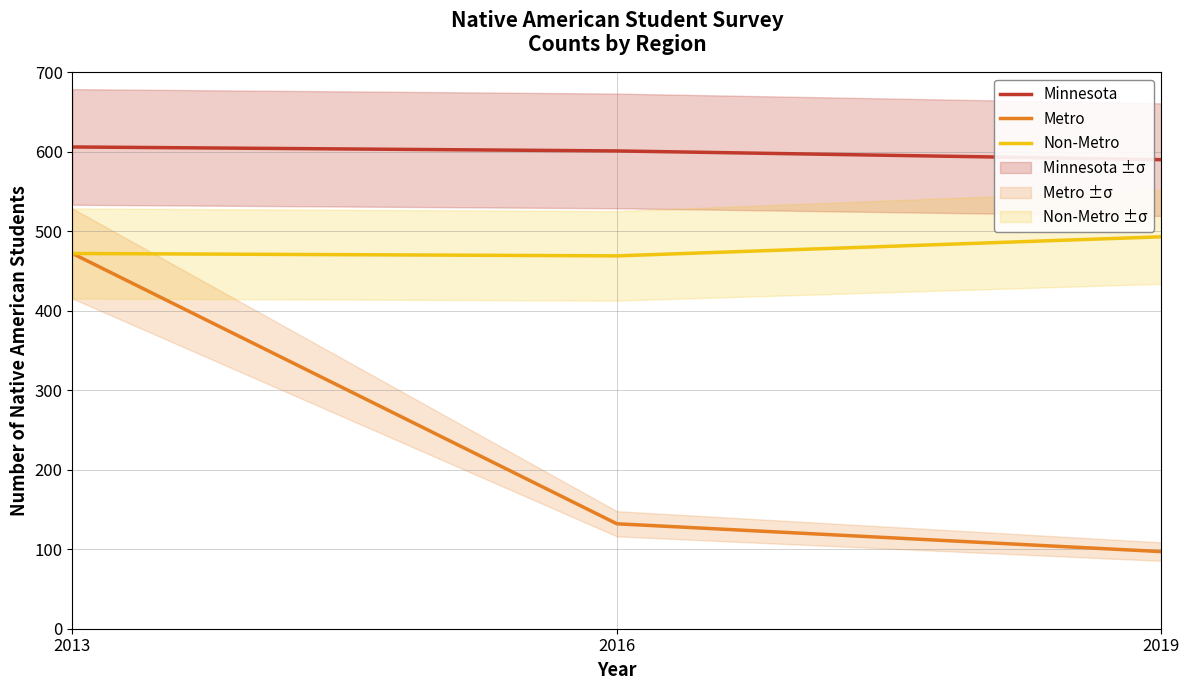

Does the chart display data point markers on the line(s)?

No